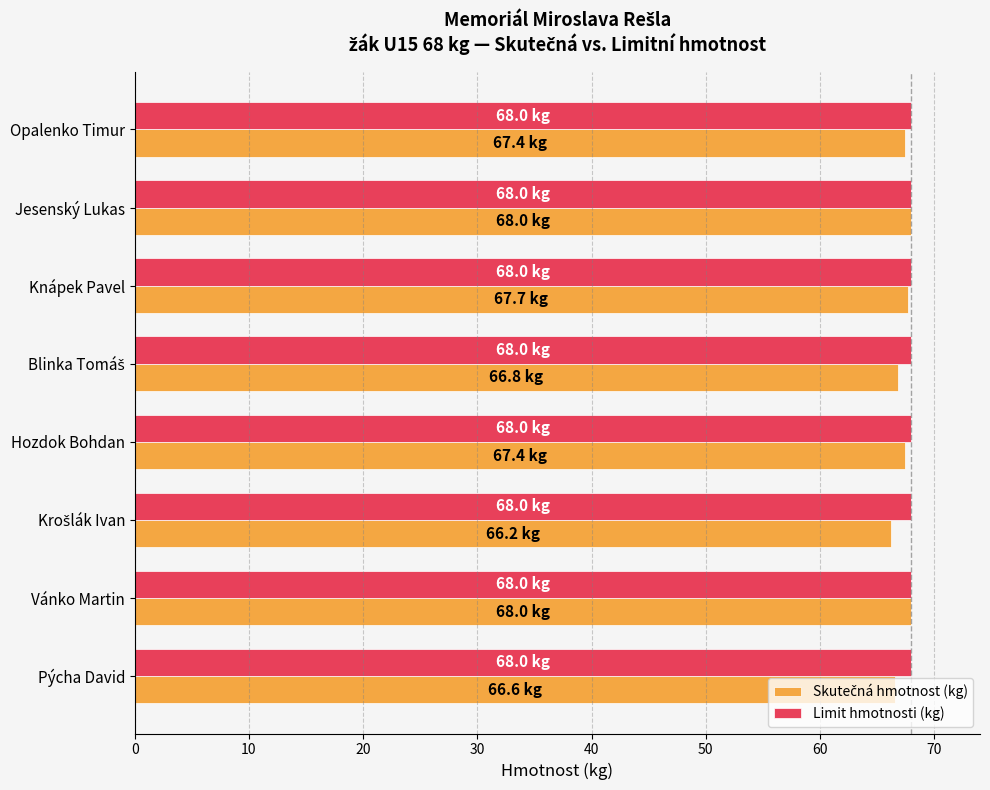

What is the maximum value shown in the chart?

68.0